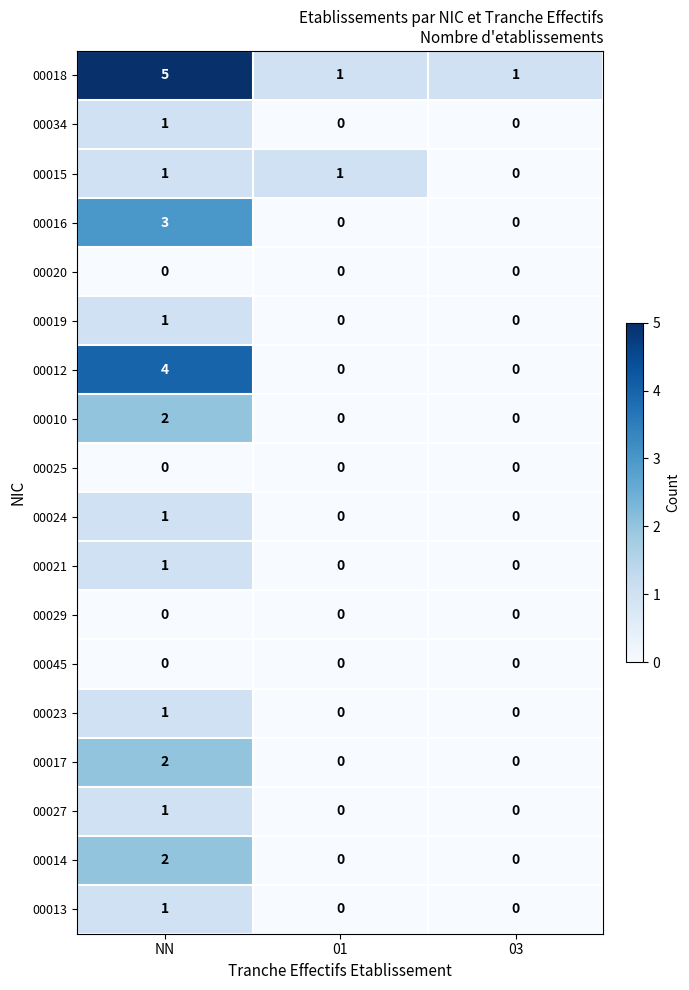

Is it true that 00025 equals 0 at NN?

True